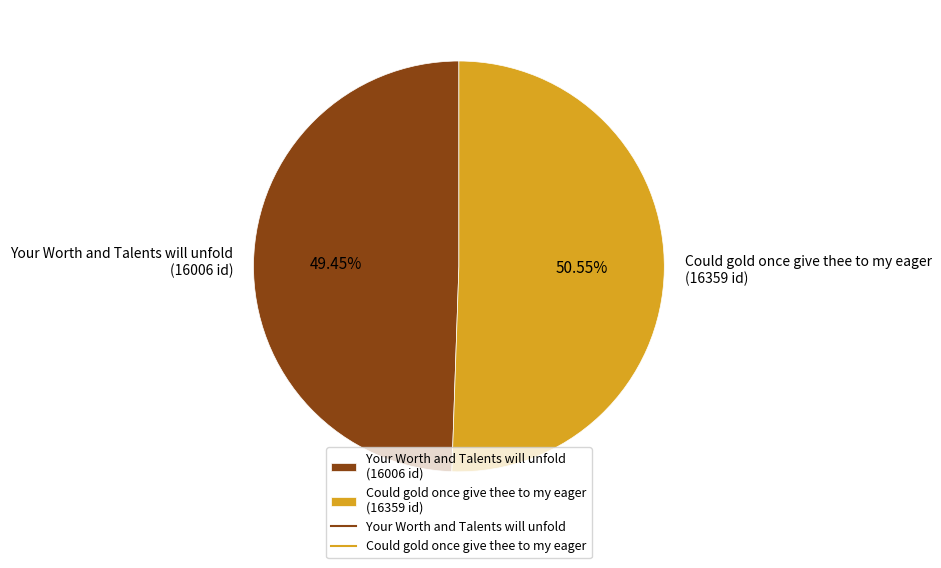

Do Could gold once give thee to my eager (16359 id) and Your Worth and Talents will unfold (16006 id) together represent more than half of the pie?

Yes